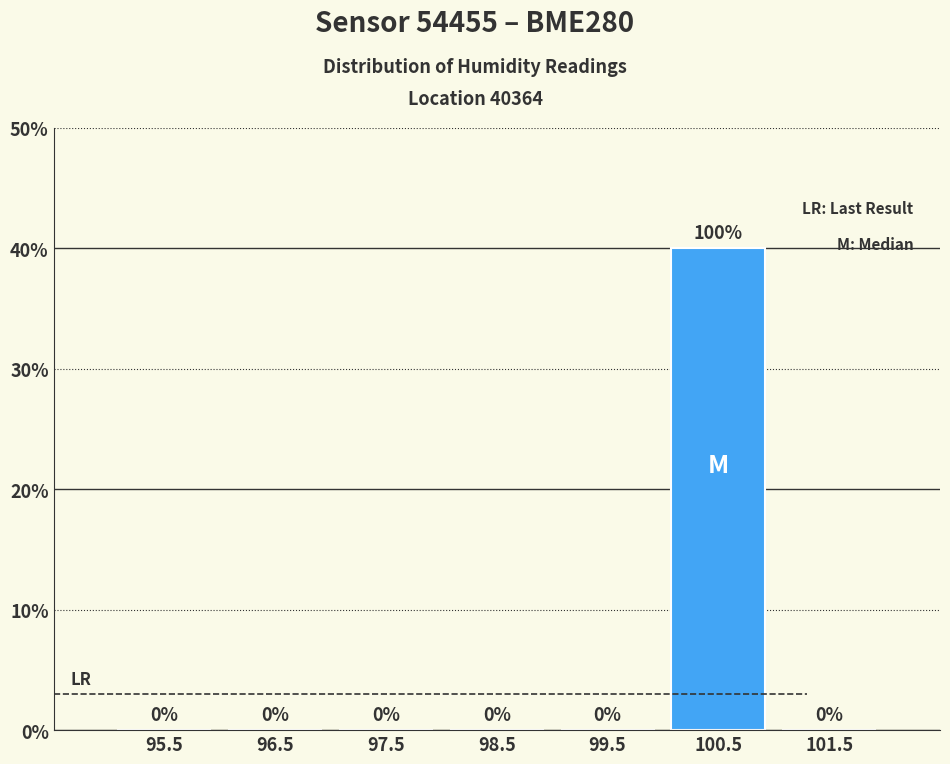

Reading left to right, transcribe all the data shown in this chart.

95.5=0	96.5=0	97.5=0	98.5=0	99.5=0	100.5=40	101.5=0